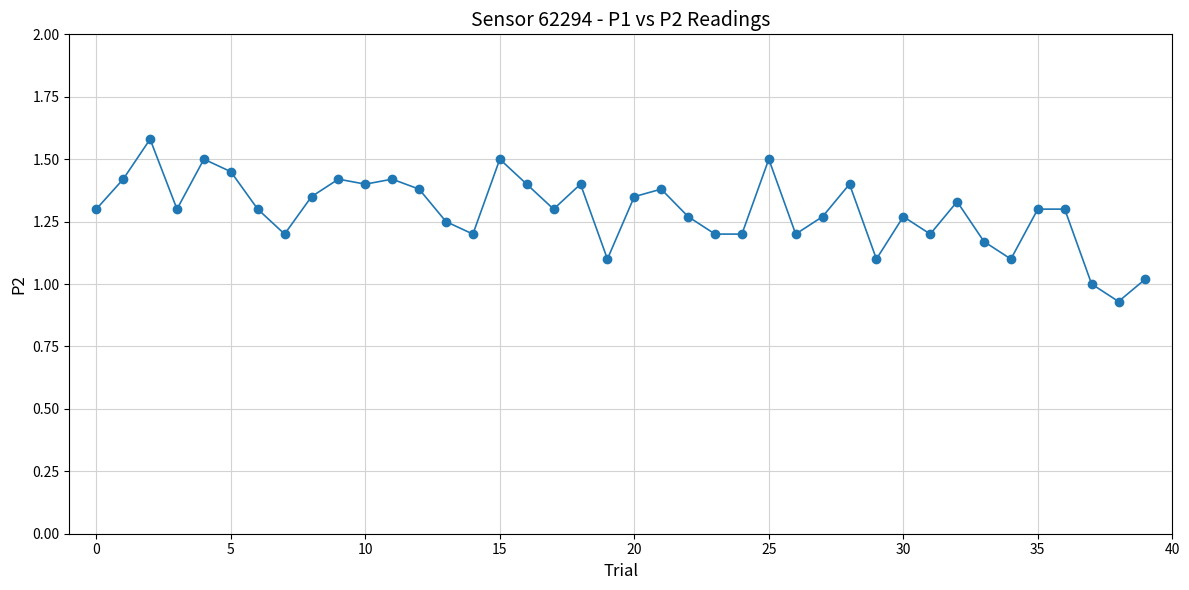

What is the difference between the second highest and minimum values?

0.6